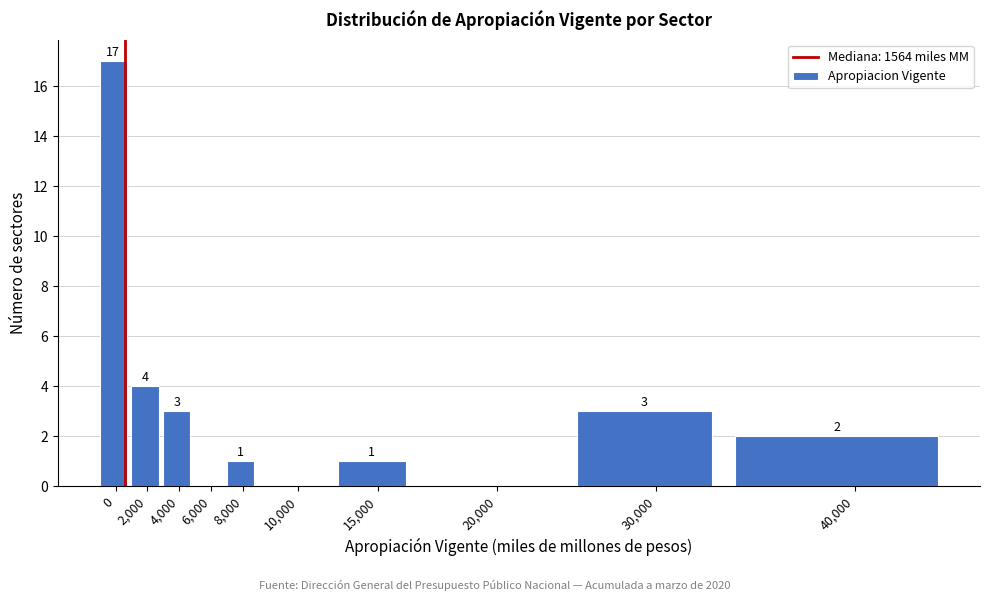

Reading left to right, what are all the values shown in this chart?

0=17	2,000=4	4,000=3	6,000=0	8,000=1	10,000=0	15,000=1	20,000=0	30,000=3	40,000=2